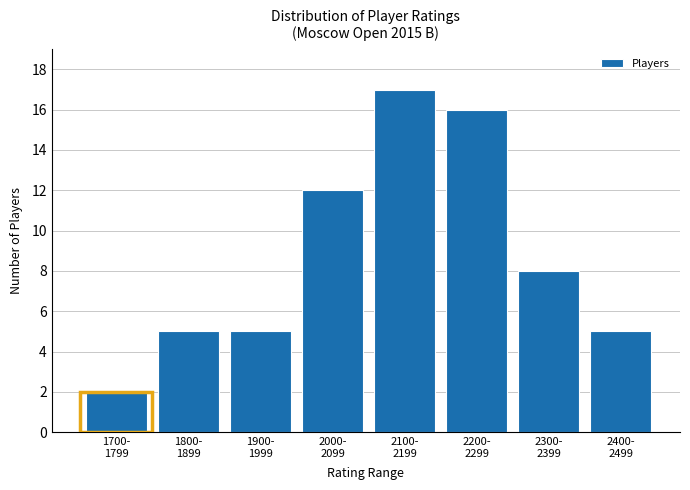

Reading right to left, extract all data points from this chart.

5	8	16	17	12	5	5	2